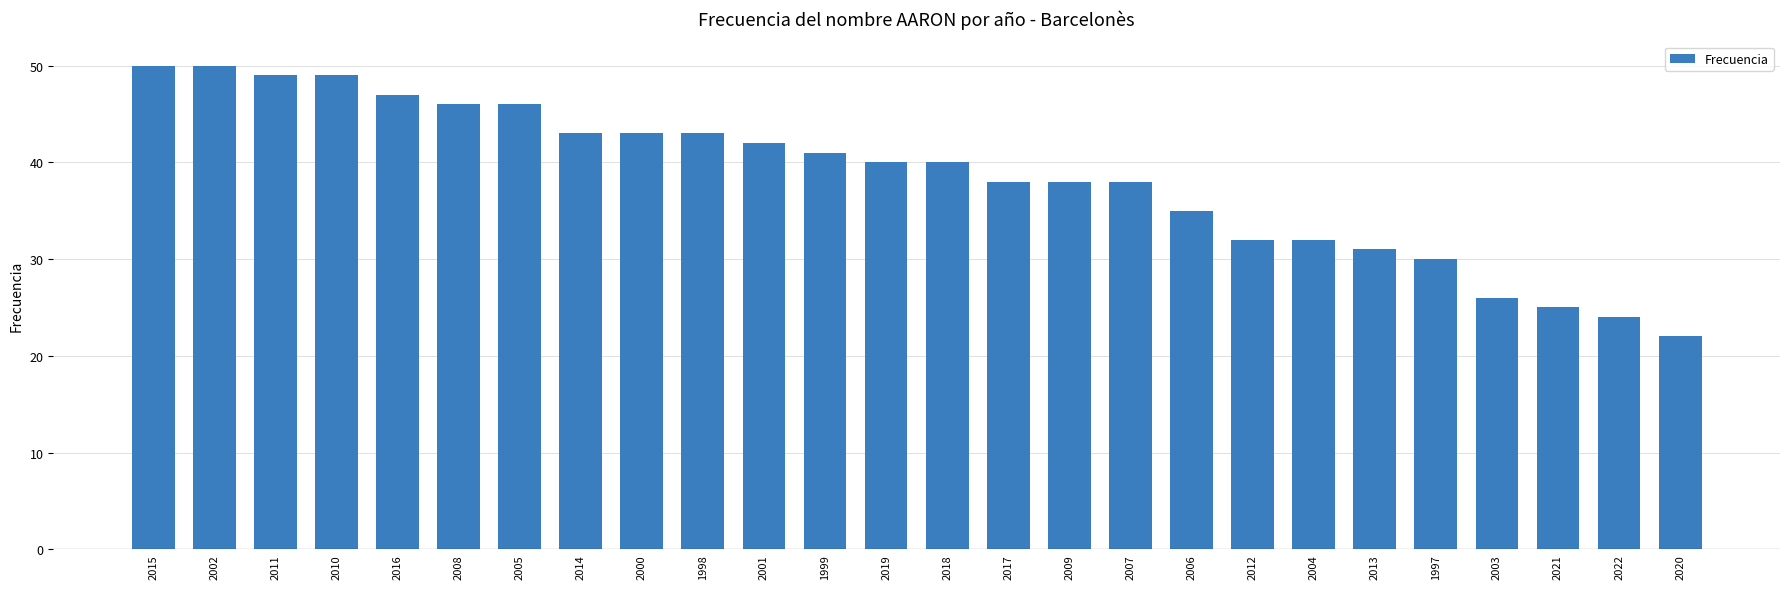

At which label does the data first exceed 40?

2015